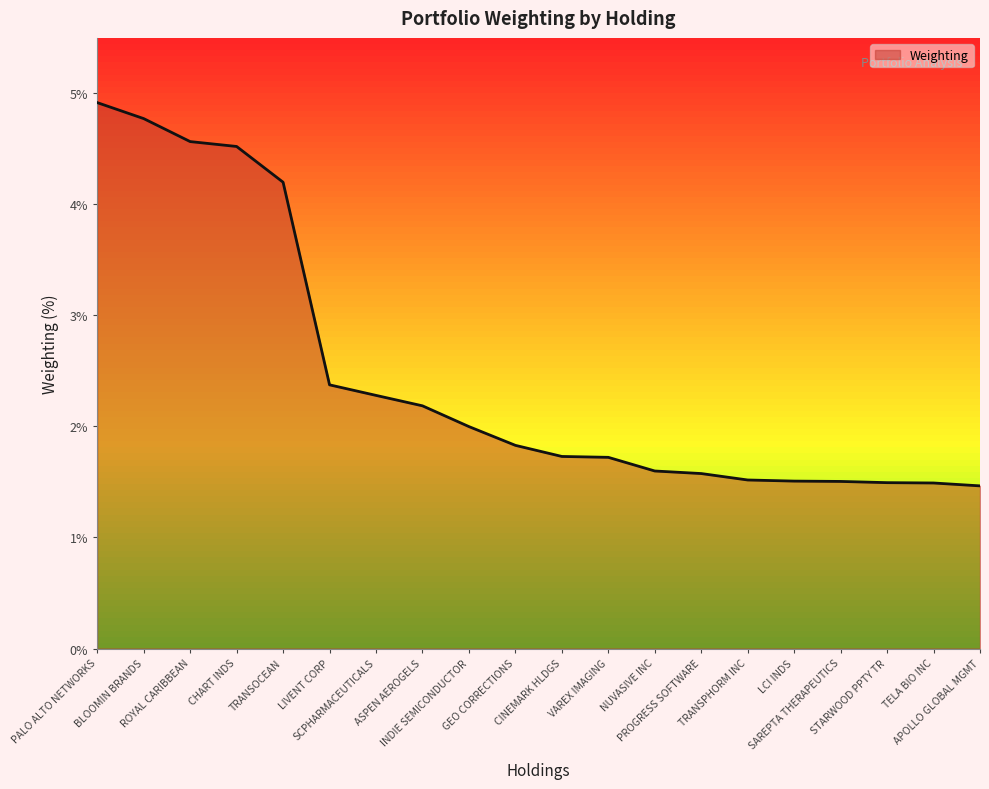

Reading left to right, extract all data points from this chart.

4.9	4.8	4.6	4.5	4.2	2.4	2.3	2.2	2.0	1.8	1.7	1.7	1.6	1.6	1.5	1.5	1.5	1.5	1.5	1.5